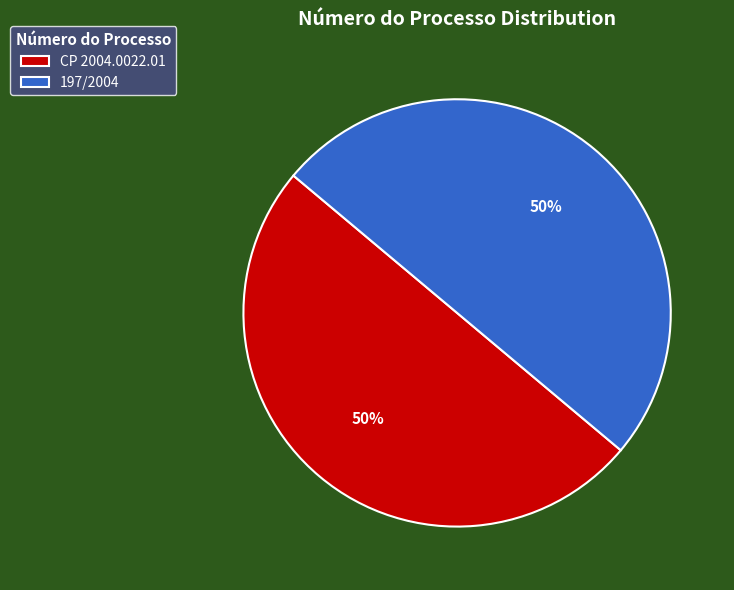

Is it true that CP 2004.0022.01 is 57% of the pie?

False